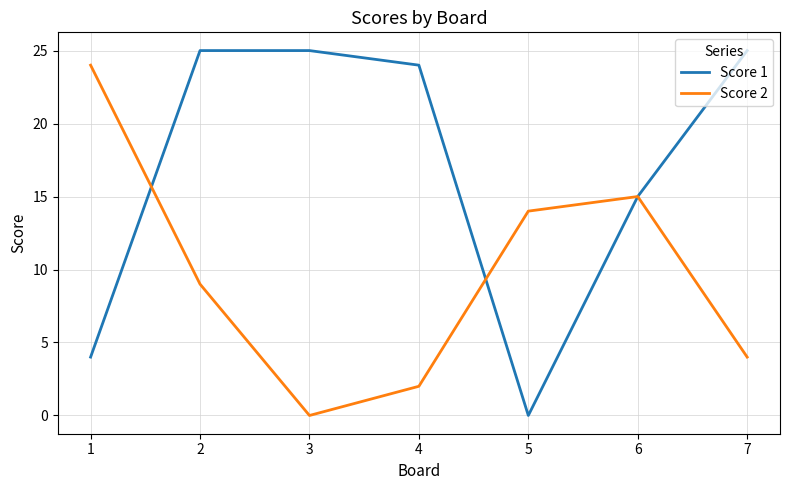

Where do Score 1 and Score 2 first cross each other?

1 and 2